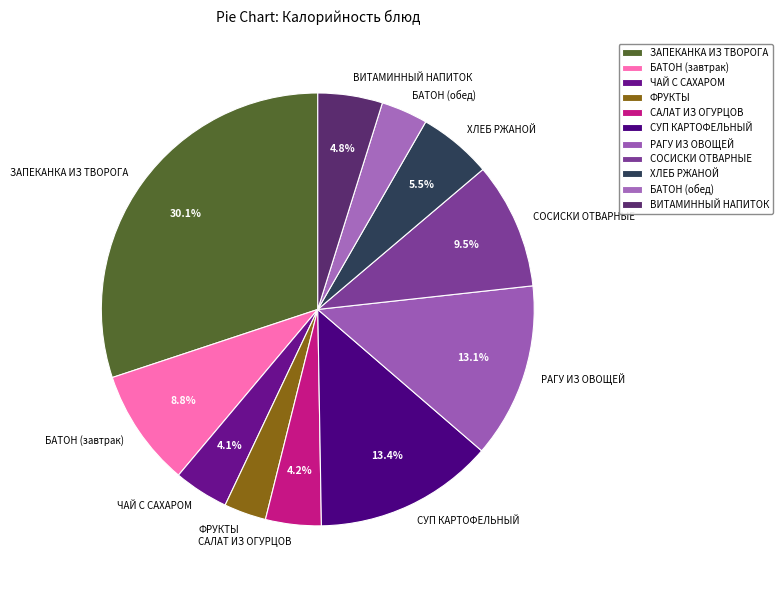

To the nearest percent, what percentage of the pie is БАТОН (завтрак)?

9%